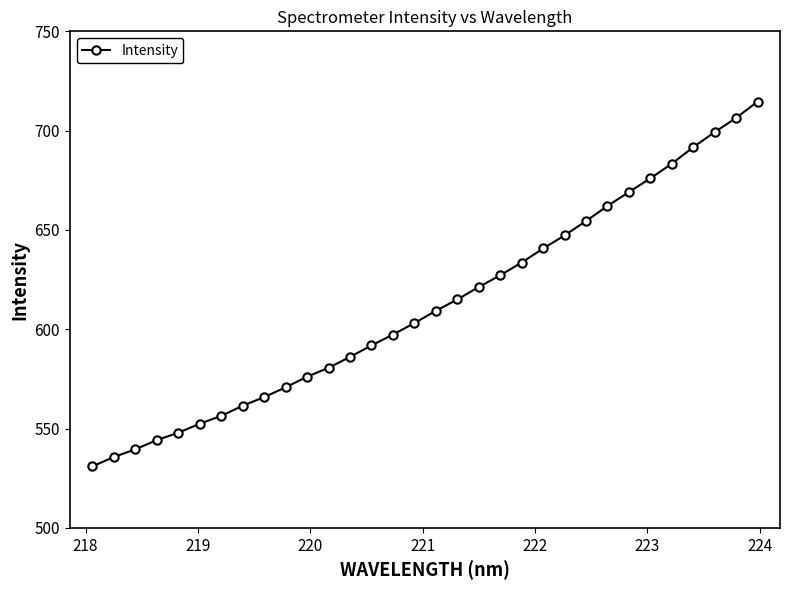

What is the minimum value shown in the chart?

530.9